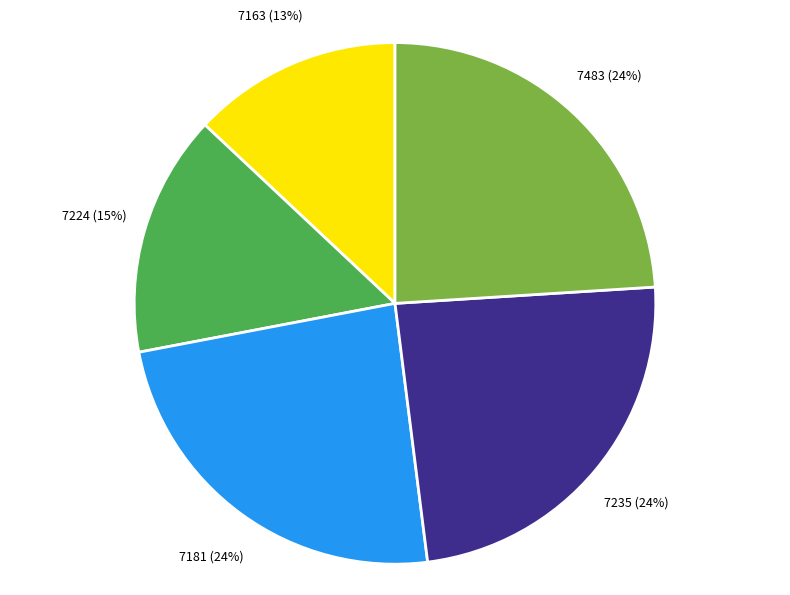

Is the sum of 7181 and 7163 greater than half?

No